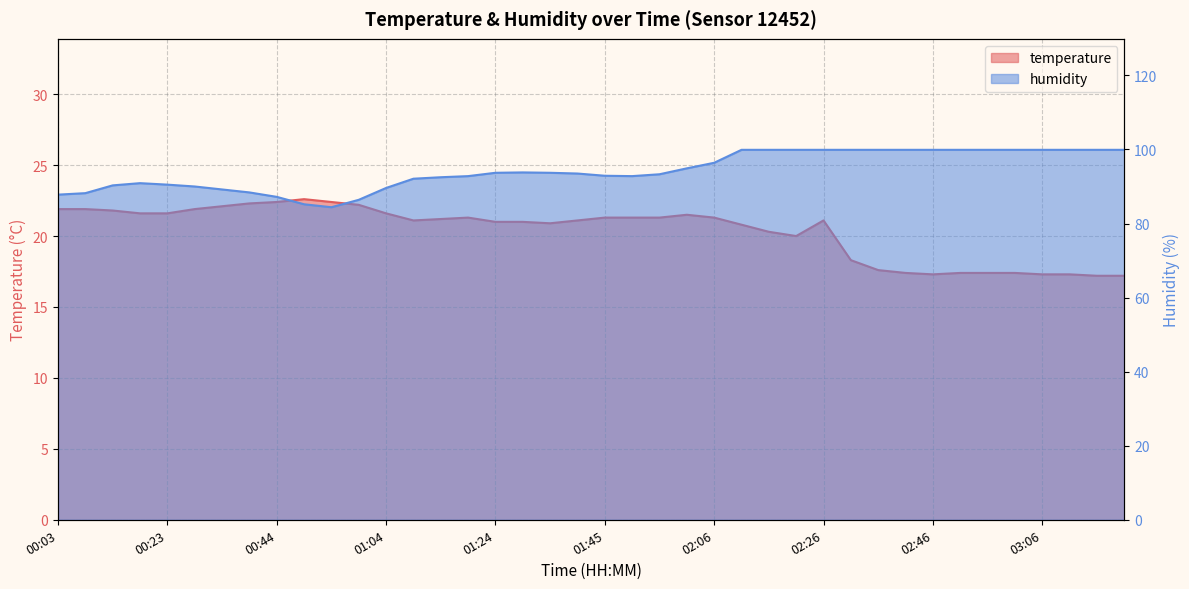

Between 01:09 and 01:45, which series saw the biggest shift?

humidity